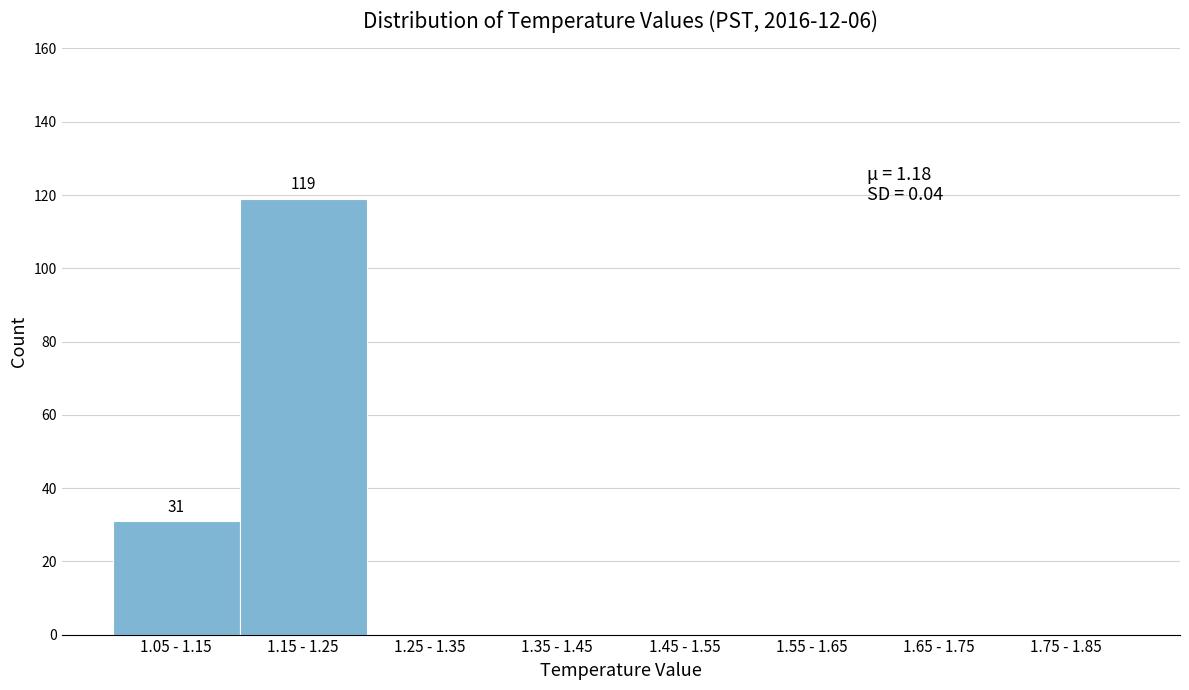

Reading right to left, extract all data points from this chart.

1.75 - 1.85=0	1.65 - 1.75=0	1.55 - 1.65=0	1.45 - 1.55=0	1.35 - 1.45=0	1.25 - 1.35=0	1.15 - 1.25=119	1.05 - 1.15=31